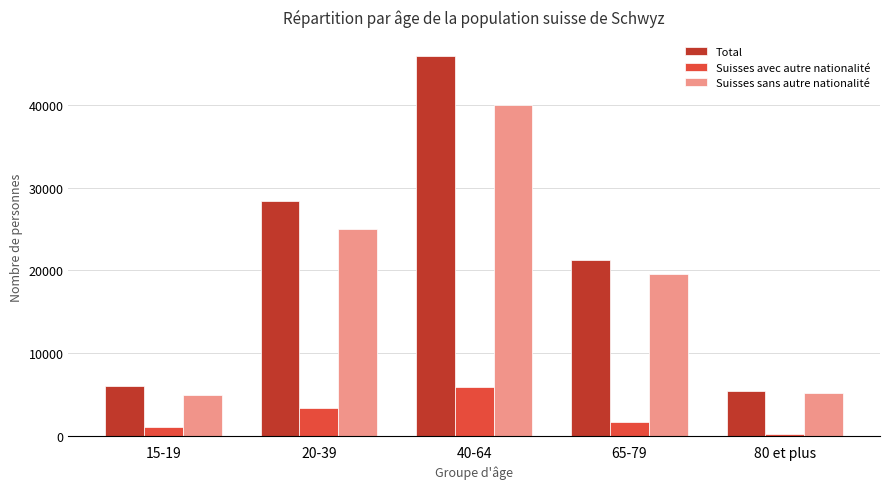

What is the difference between the maximum and minimum values in the Suisses avec autre nationalité series?

5668.8